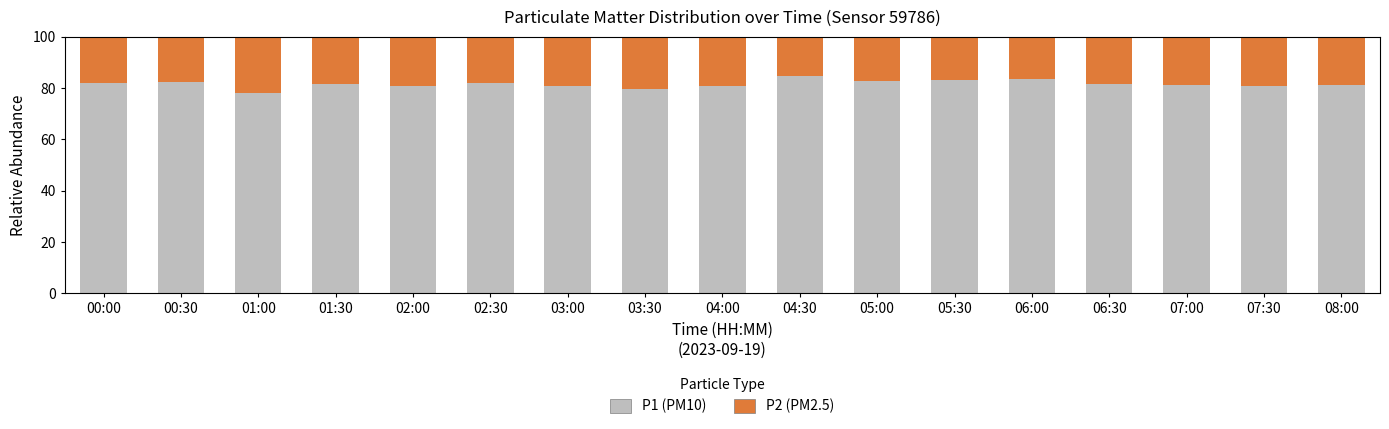

How many distinct data groups are displayed?

2